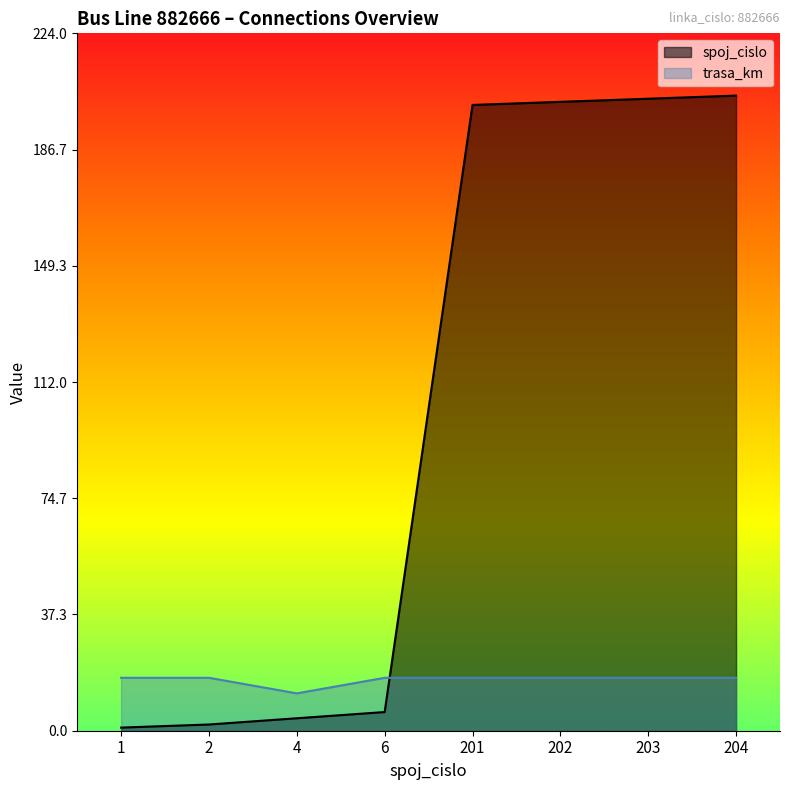

True or false: trasa_km has a value of 28 at 202.

False